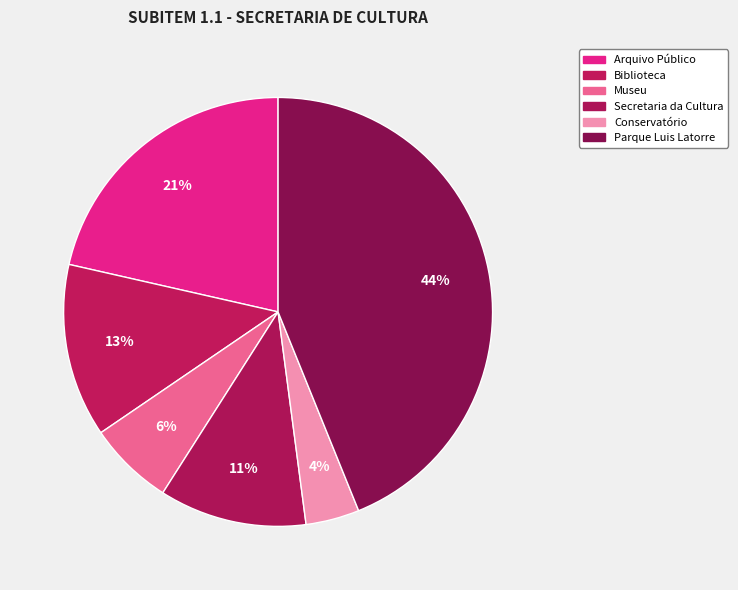

Rank the categories by value from highest to lowest.

Parque Luis Latorre, Arquivo Público, Biblioteca, Secretaria da Cultura, Museu, Conservatório